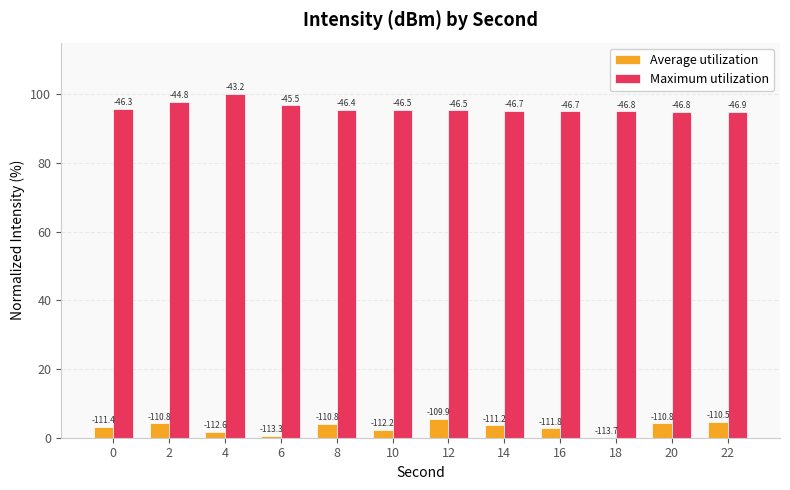

The Average utilization series shows -3.1 at 18. True or false?

False